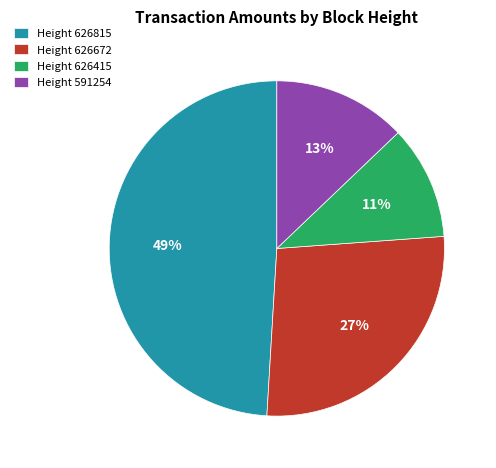

Does any single category account for the majority?

No